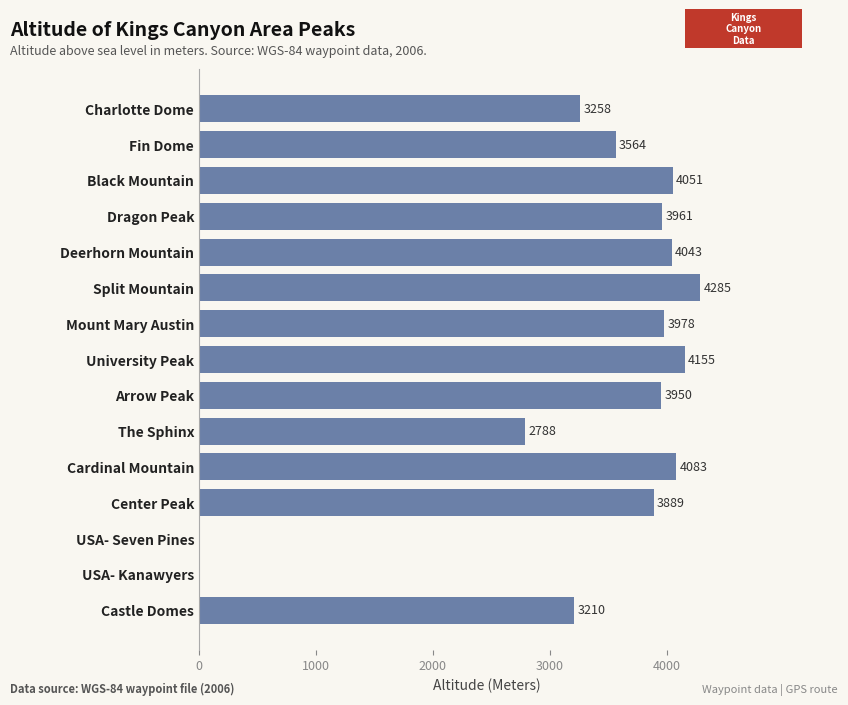

The chart shows a value of 3961 at Dragon Peak. True or false?

True